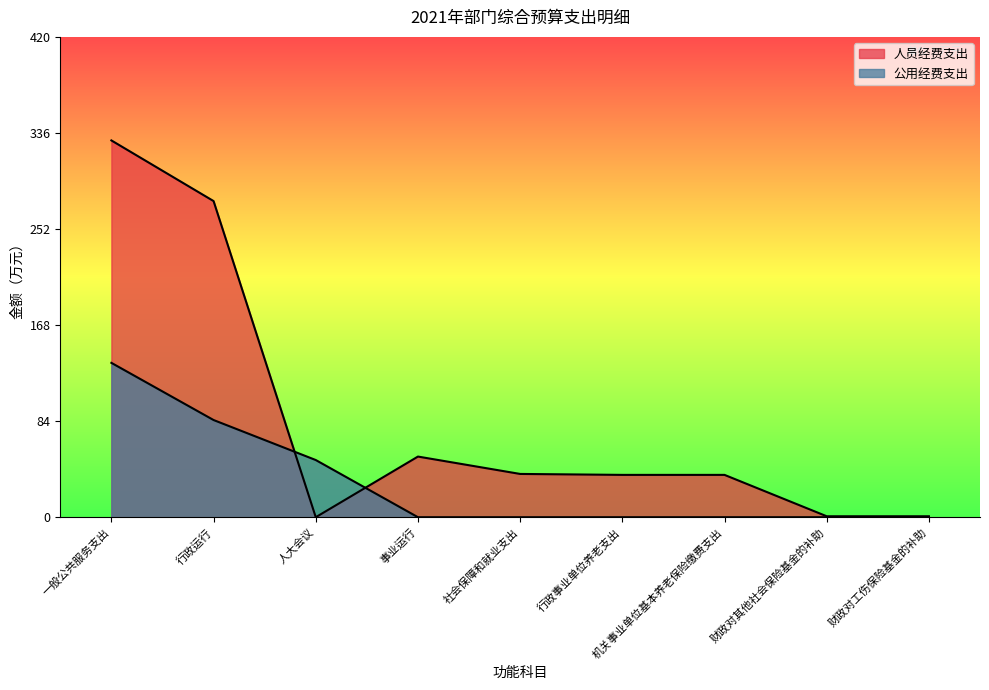

True or false: 人员经费支出 has more than 1 points higher than both neighbors.

False